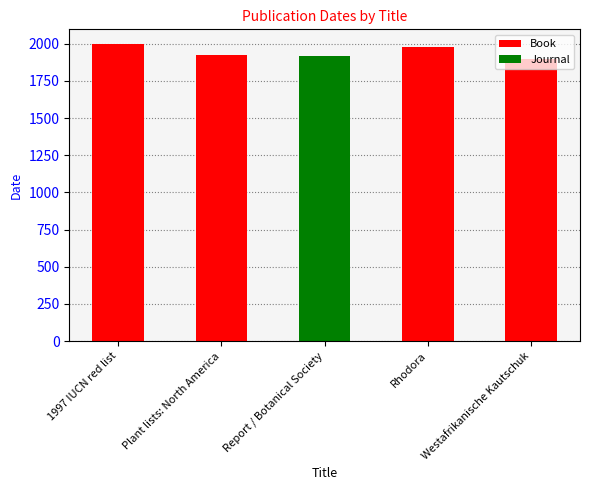

List the labels in order of value, smallest first.

Westafrikanische Kautschuk, Report / Botanical Society, Plant lists: North America, Rhodora, 1997 IUCN red list